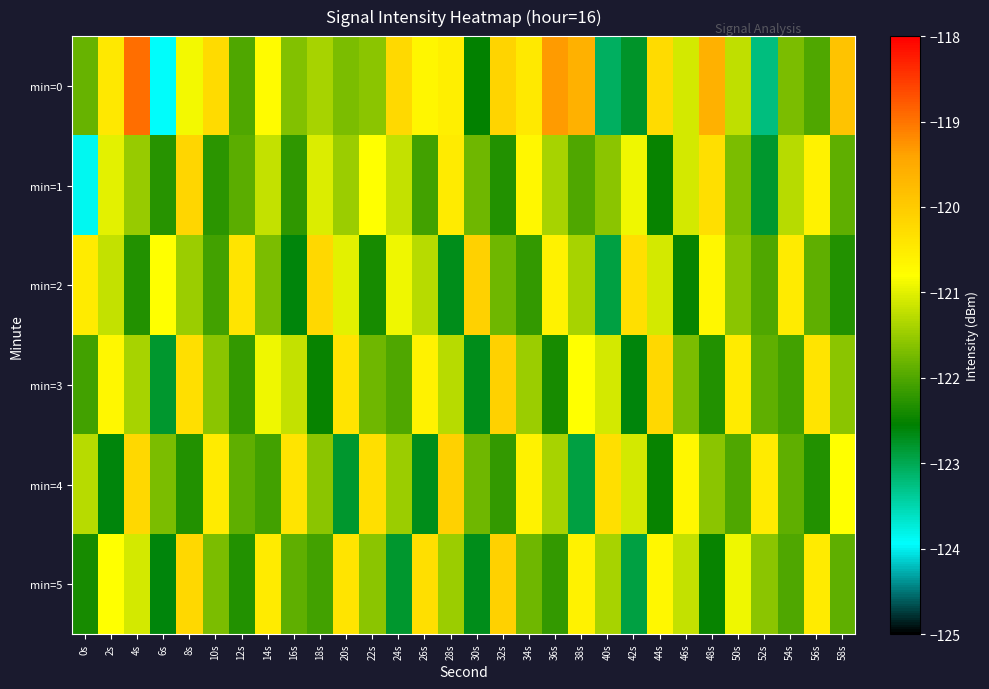

Which series has the largest total across all categories?

min=0